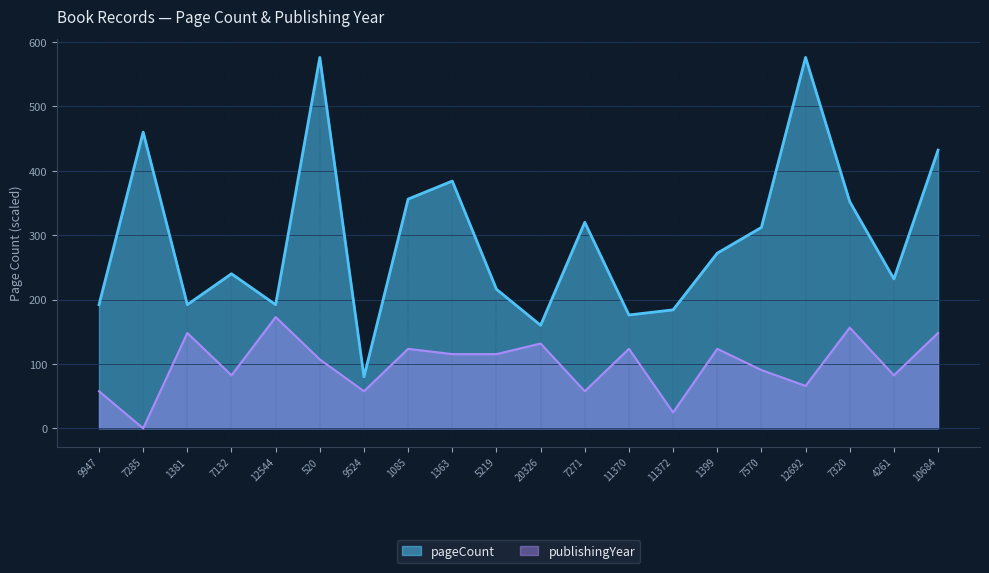

Which series has the widest spread of values?

pageCount